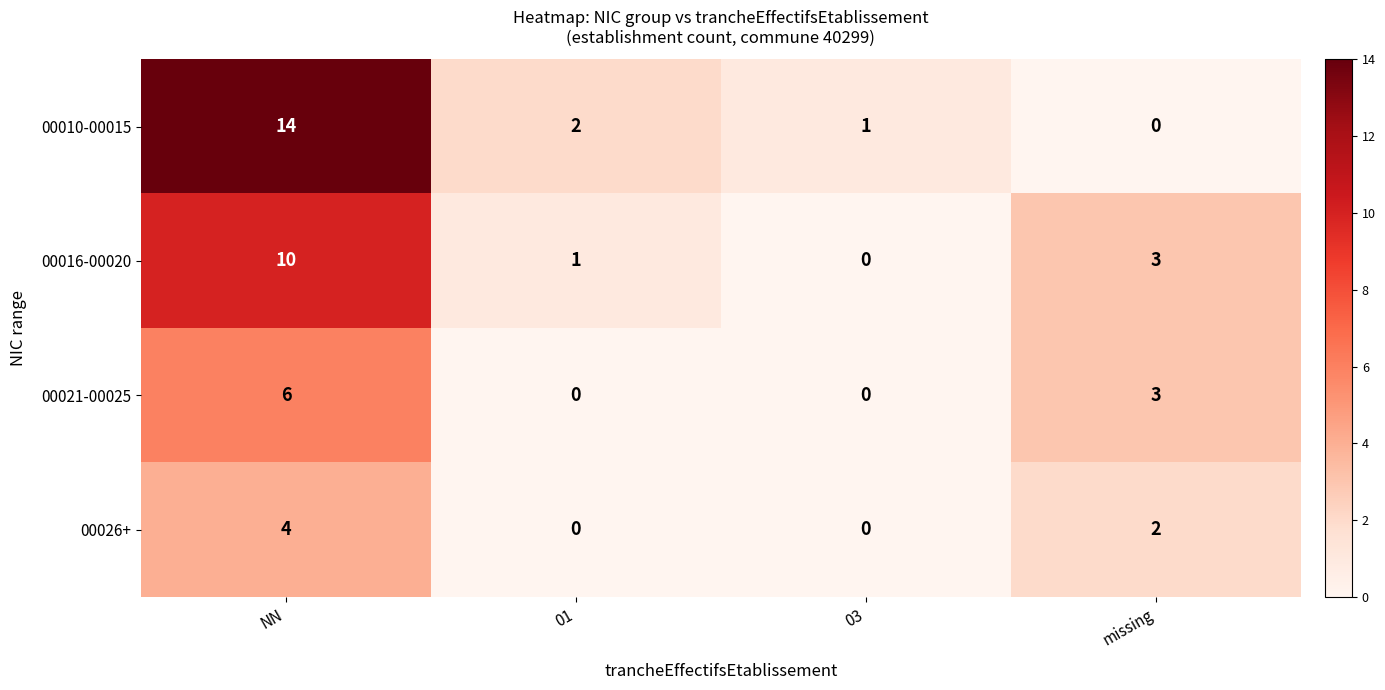

How many data points does each series have?

4